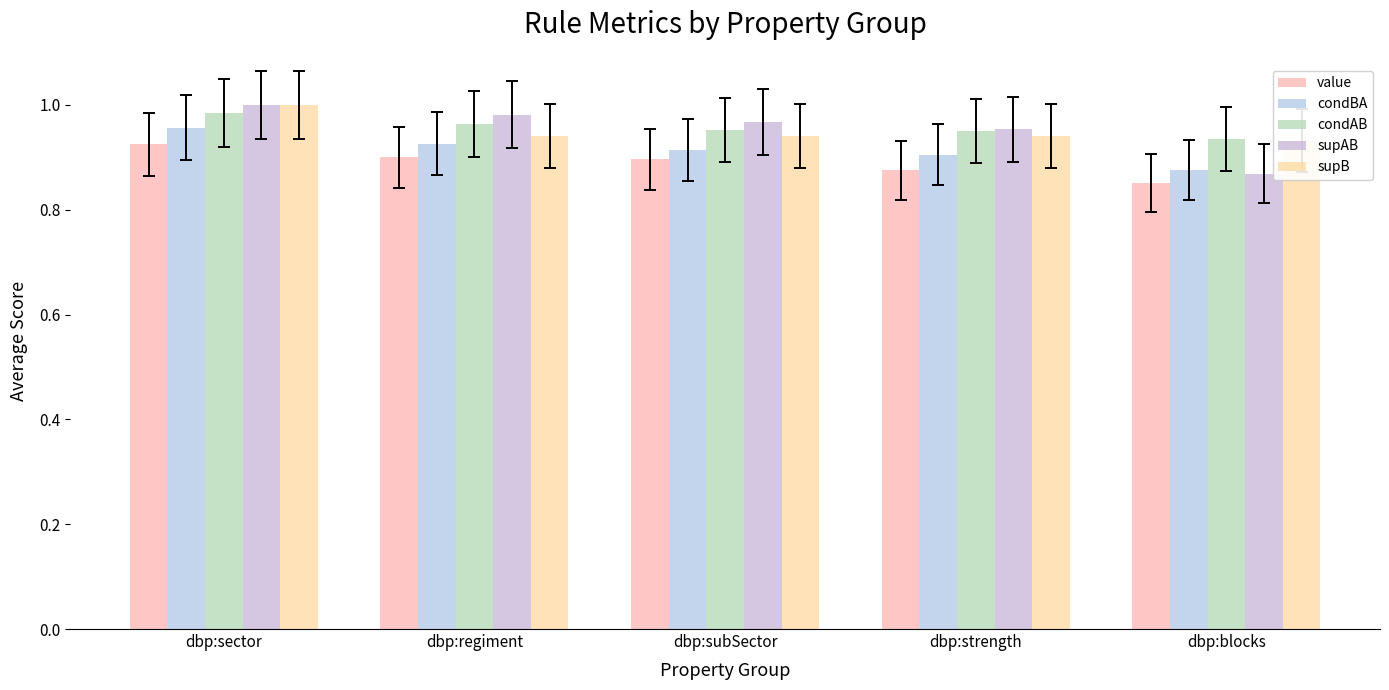

Where is supAB nearest to the value 0?

dbp:blocks